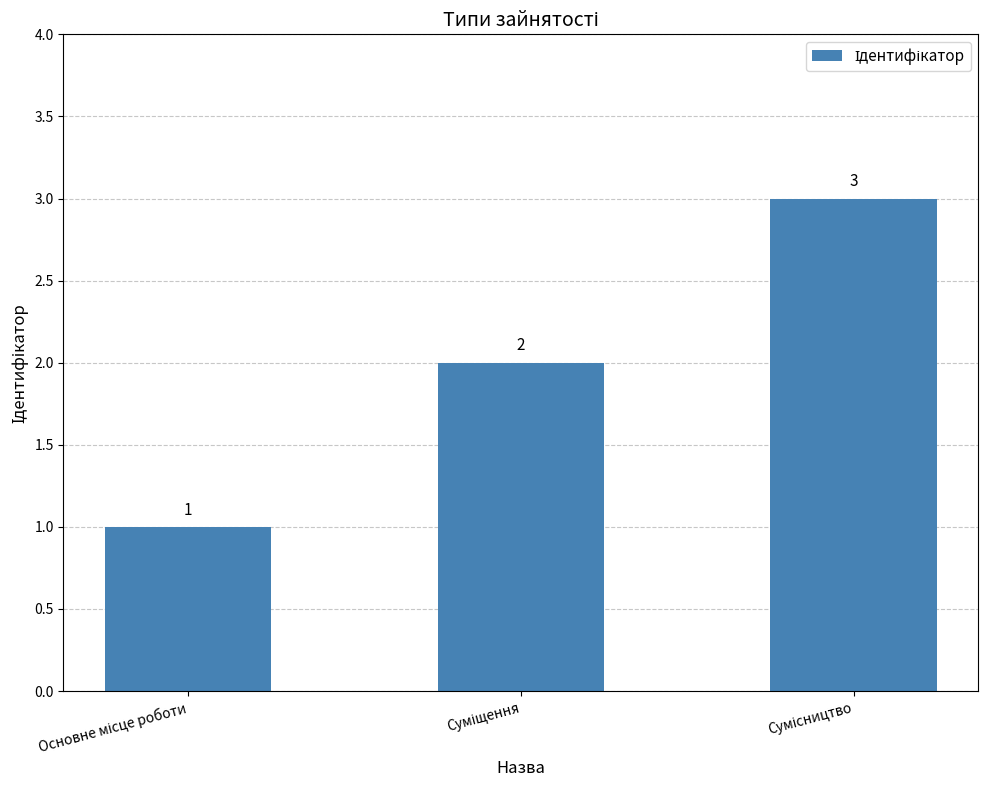

How many distinct data groups are displayed?

1